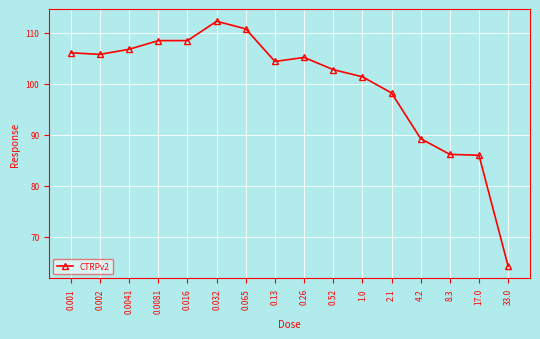

Which has a higher value, 0.065 or 0.001?

0.065